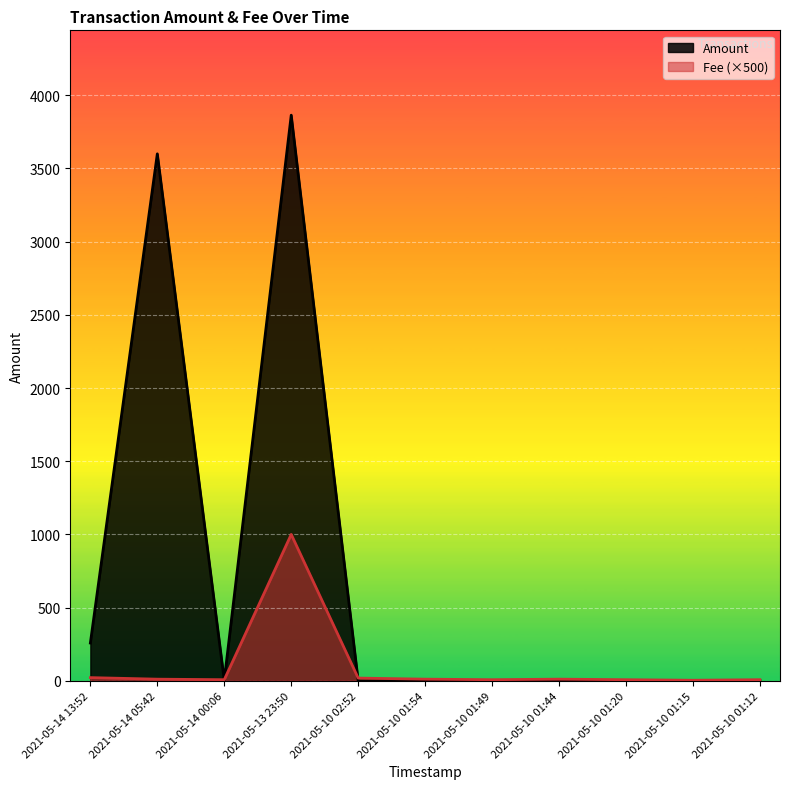

Where do Amount and Fee first cross each other?

2021-05-14 05:42 and 2021-05-14 00:06